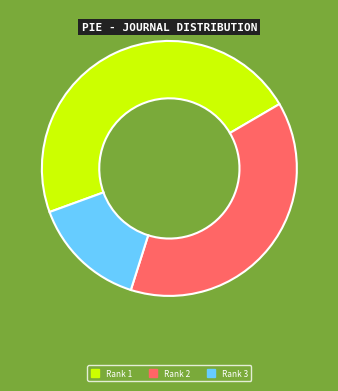

Rank the categories by value from lowest to highest.

Rank 3, Rank 2, Rank 1